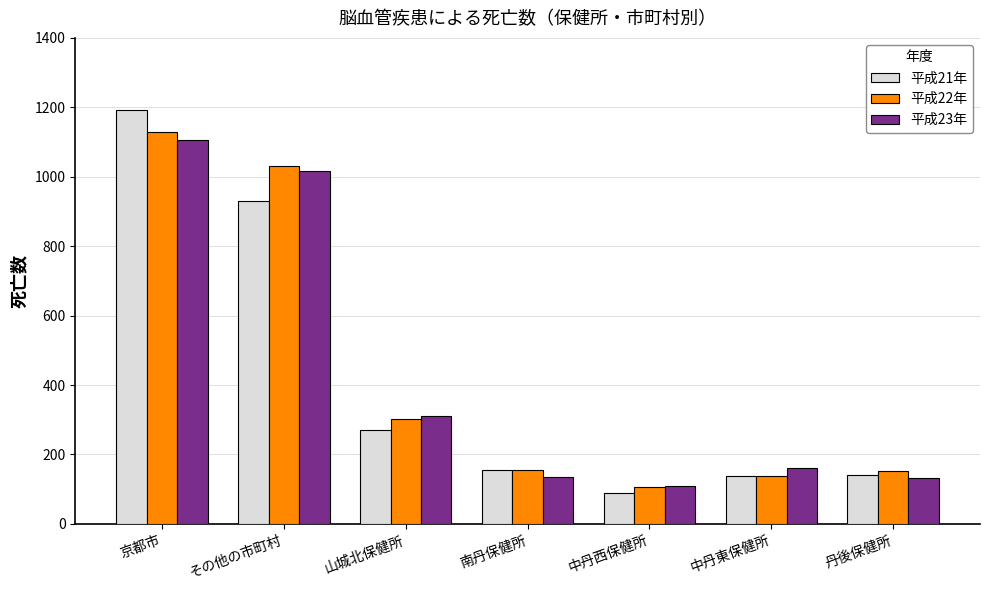

The value of 平成21年 at その他の市町村 is 1219. True or false?

False